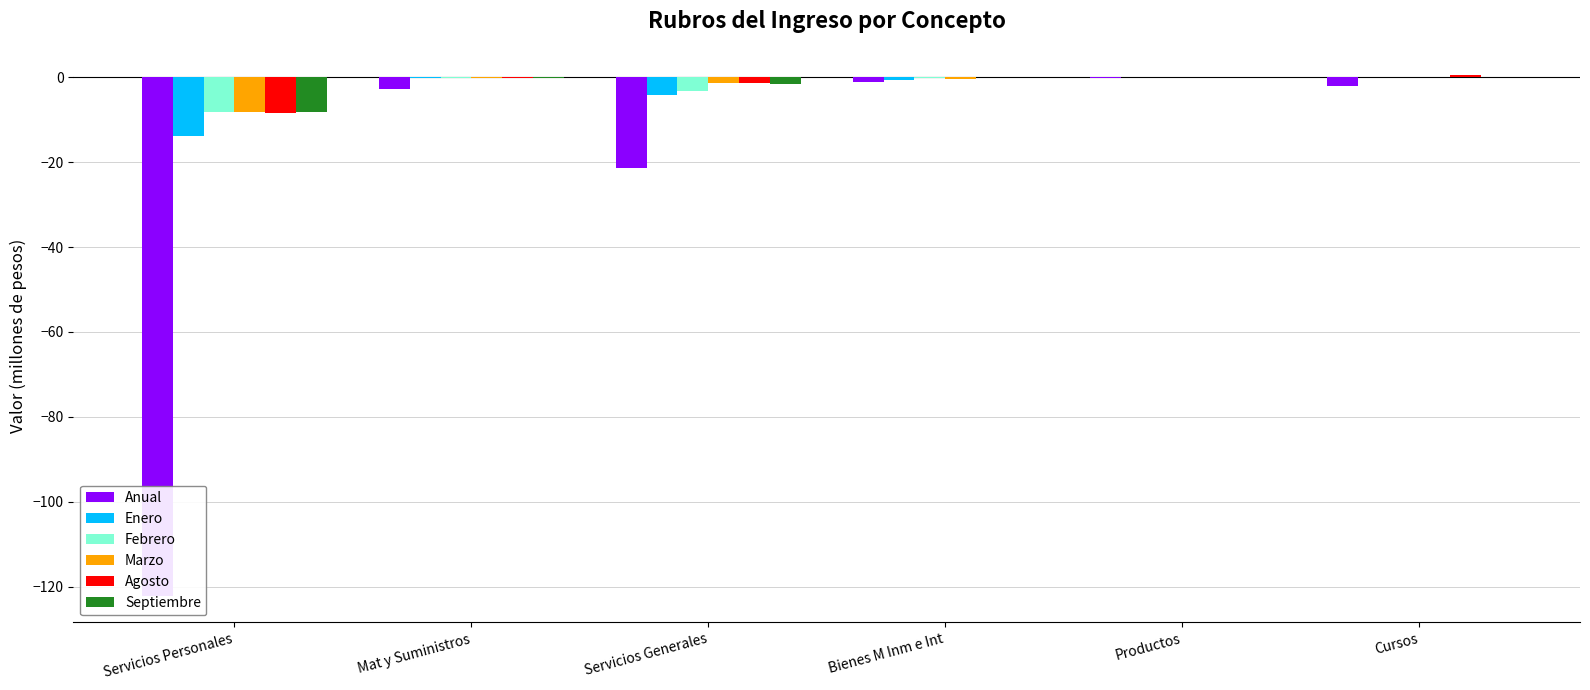

Is it true that Septiembre equals -0.0 at Productos?

True